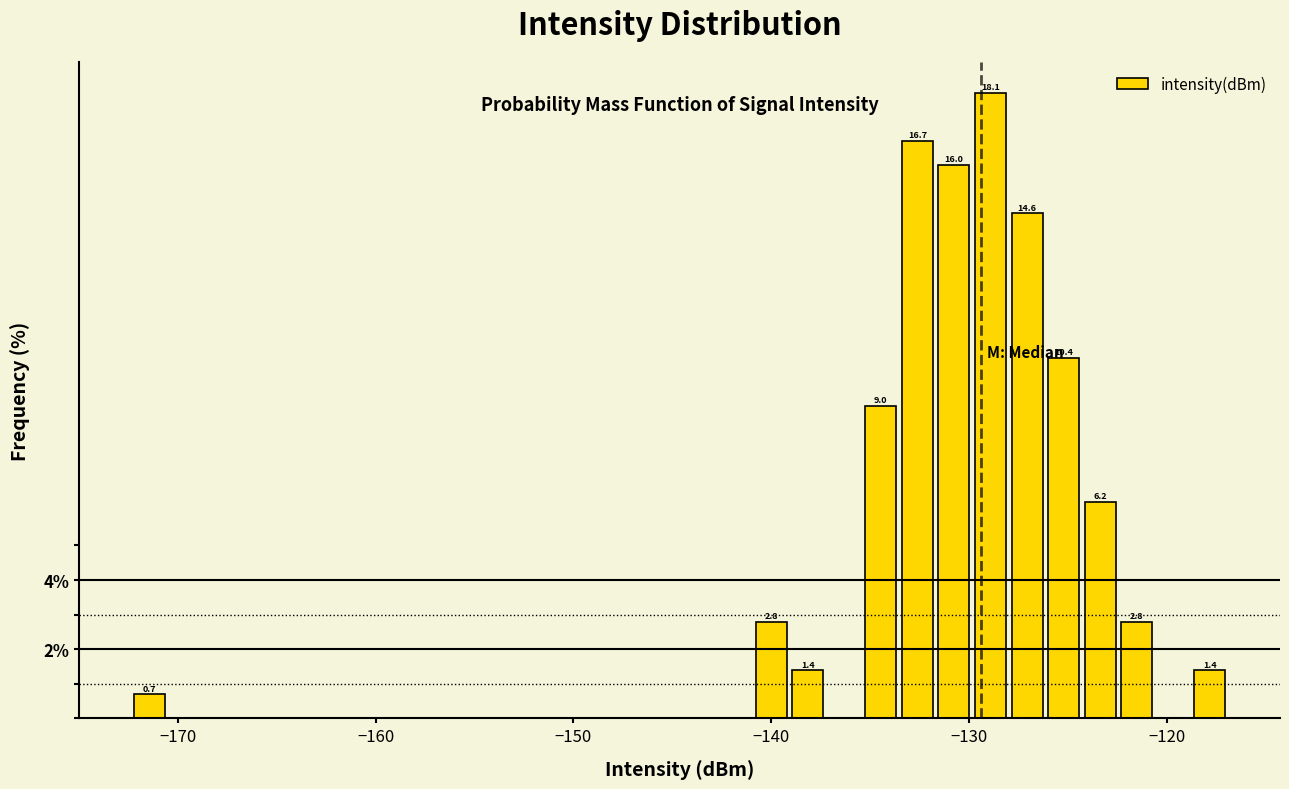

Around what value on the x-axis is the tallest bar? Give the approximate position of its centre, as read against the axis.

-129